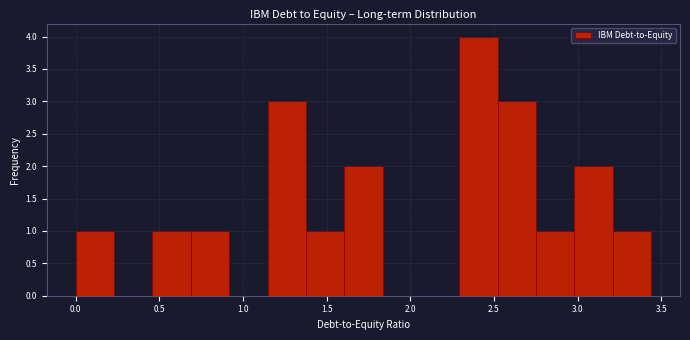

Which range on the x-axis has the tallest bar?

2.30 to 2.50